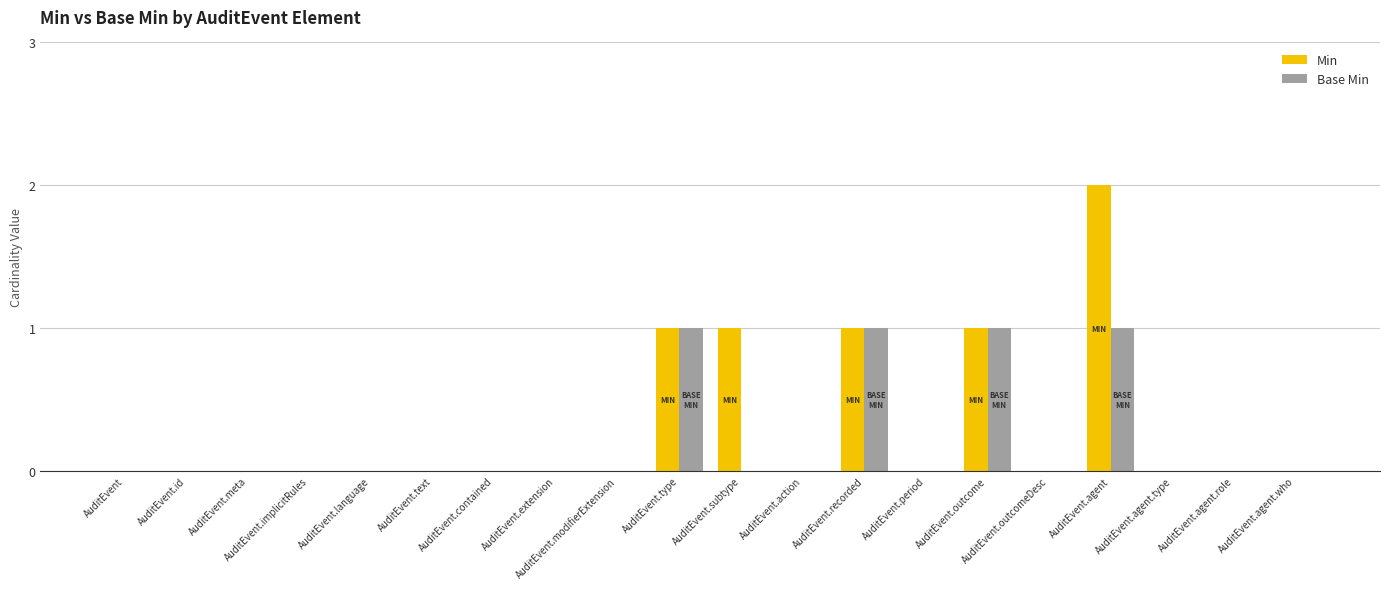

What are all the series names shown in the legend?

Min, Base Min